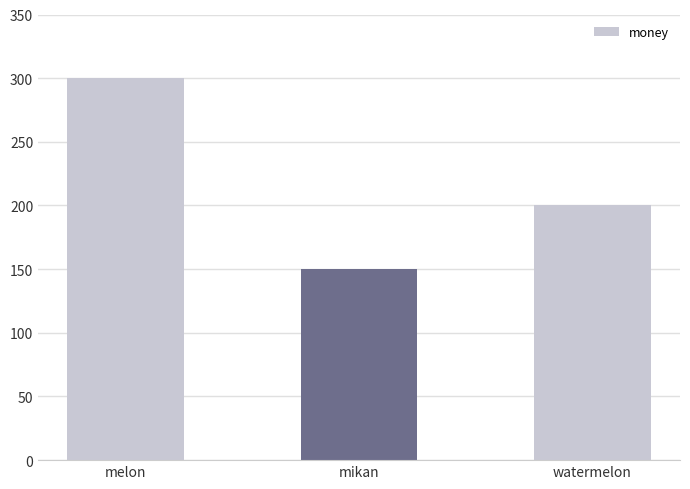

What is the average value?

217